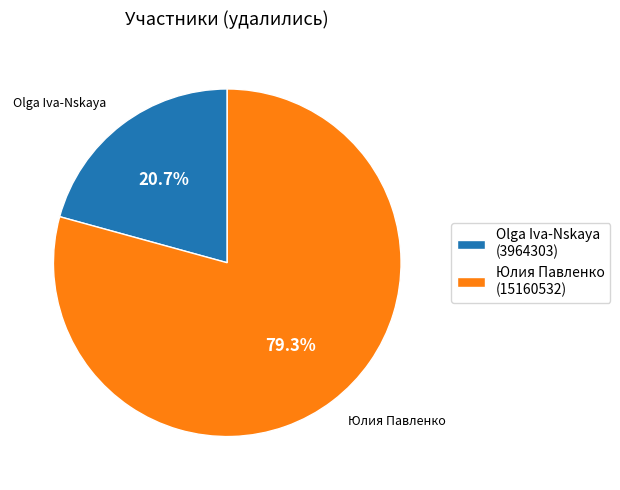

How much of the chart is everything except Юлия Павленко?

20.7%